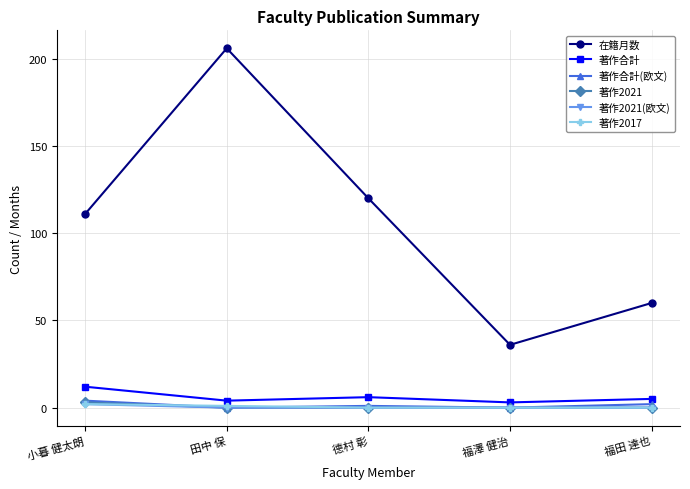

True or false: 在籍月数 and 著作2021 intersect in this chart.

False